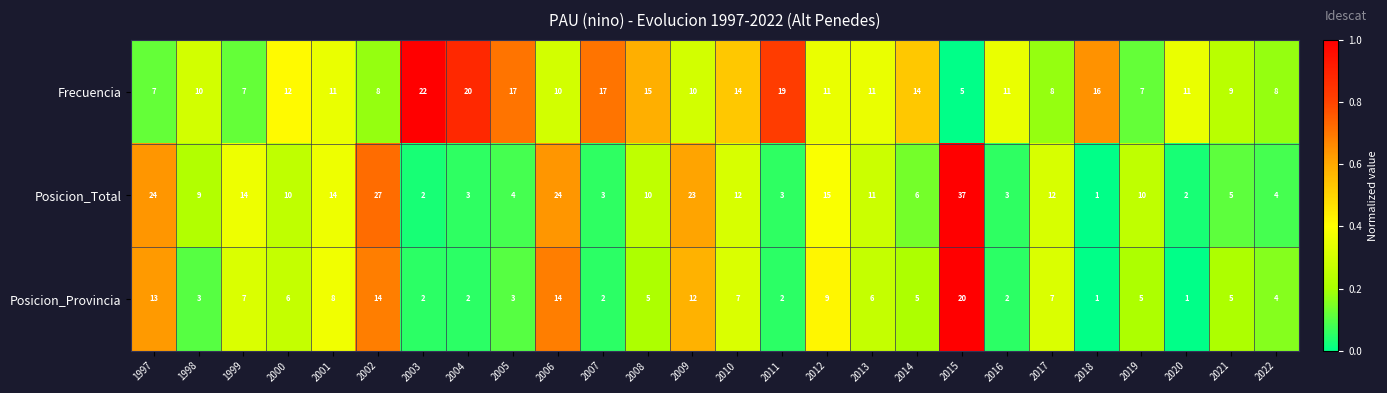

The value of Posicion_Provincia at 2021 is 8. True or false?

False